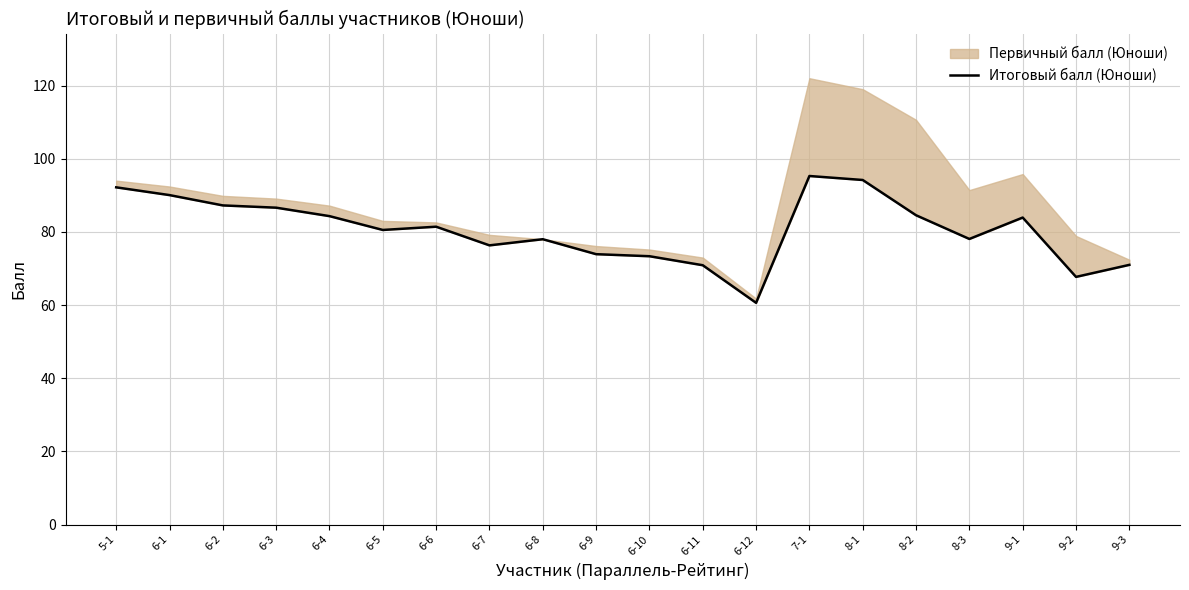

Reading left to right, list all the values displayed in this chart.

92.2	90.0	87.2	86.6	84.3	80.5	81.4	76.3	78.0	73.9	73.3	70.9	60.6	95.3	94.2	84.5	78.1	83.9	67.7	71.0